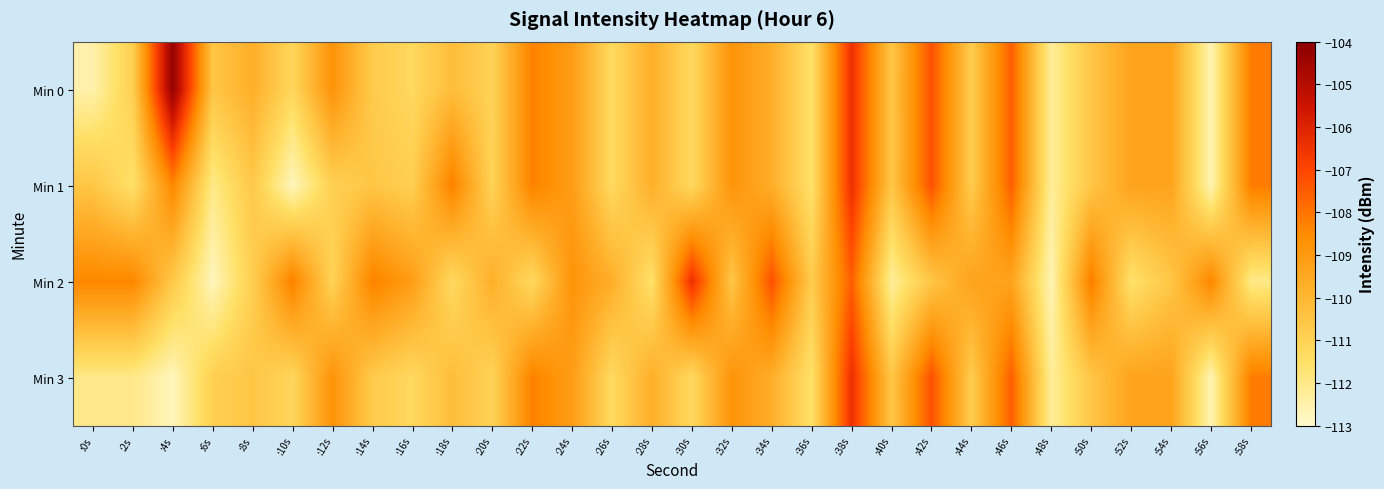

At which category does the chart reach its peak across all series?

:4s